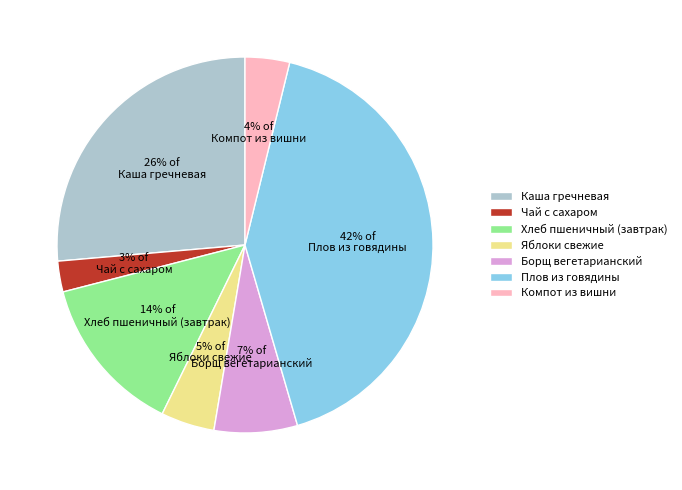

To the nearest percent, what portion does Борщ вегетарианский represent?

7%